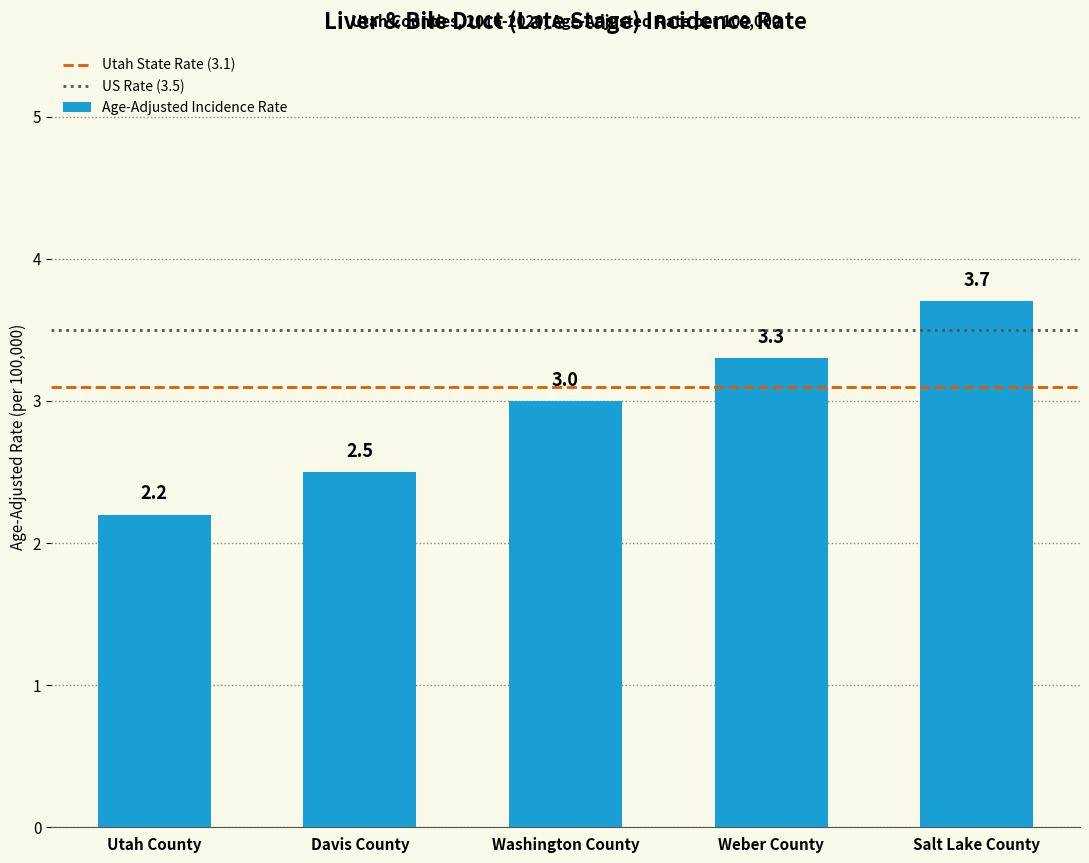

Is it true that the value at Salt Lake County is 3.7?

True